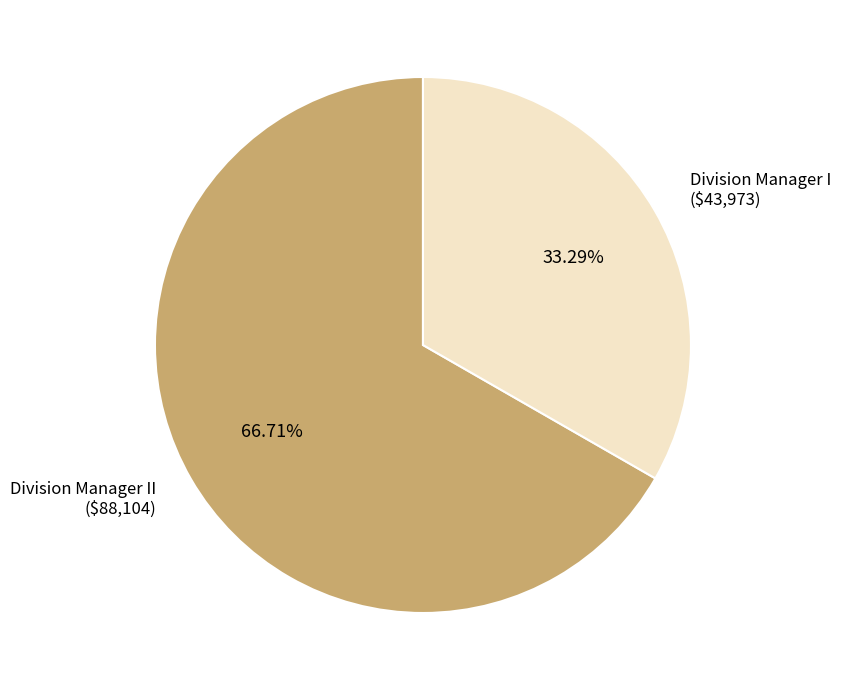

Does Division Manager I represent more than half of the total?

No